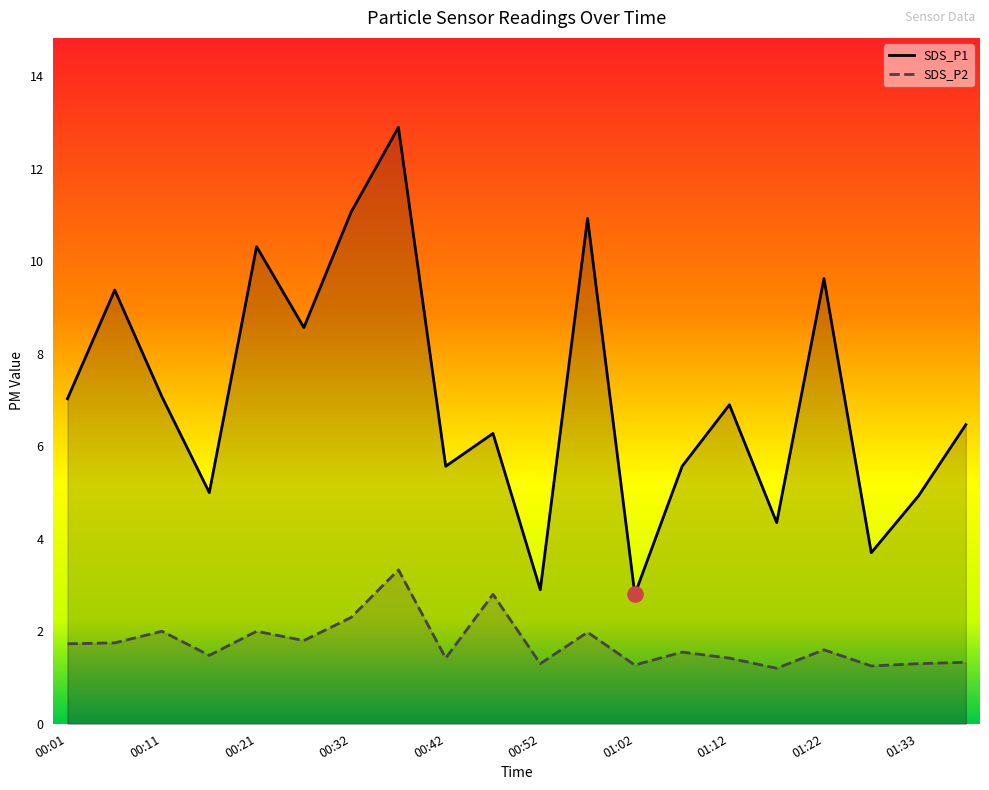

At how many categories does at least one series exceed 5?

14